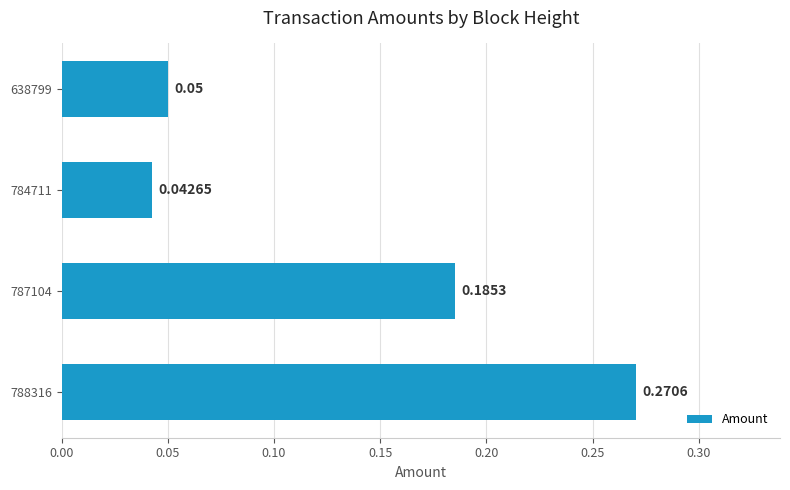

How many bars are there in total?

4